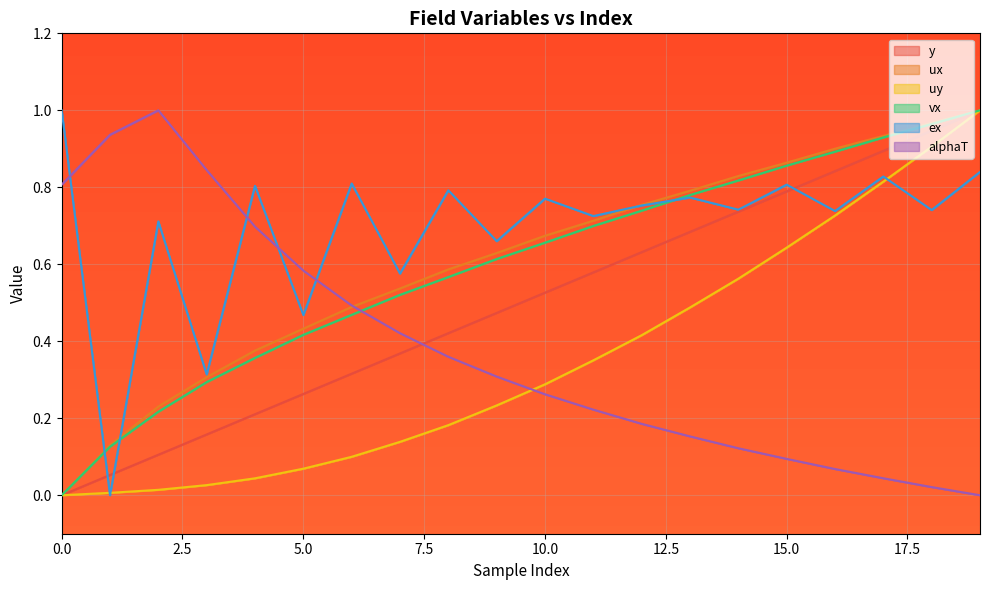

How many values in the y series exceed 0?

19